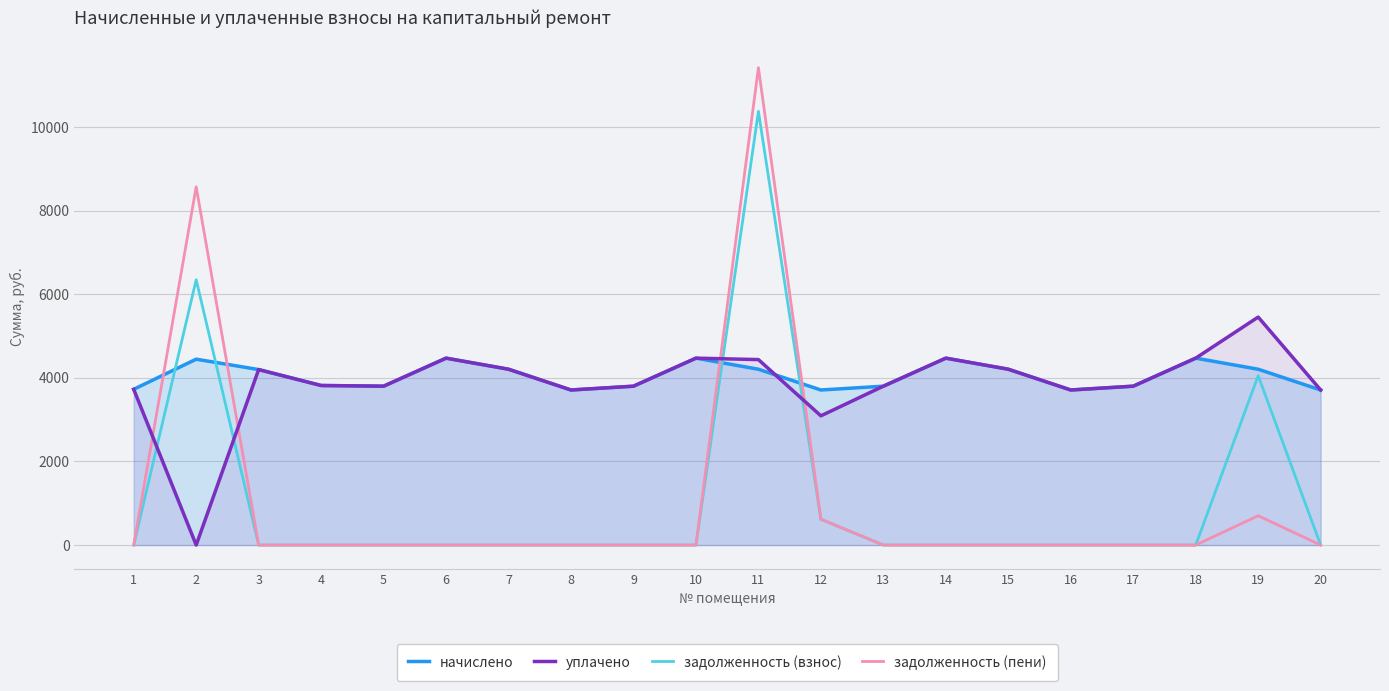

At which label does задолженность (взнос) reach its minimum?

1